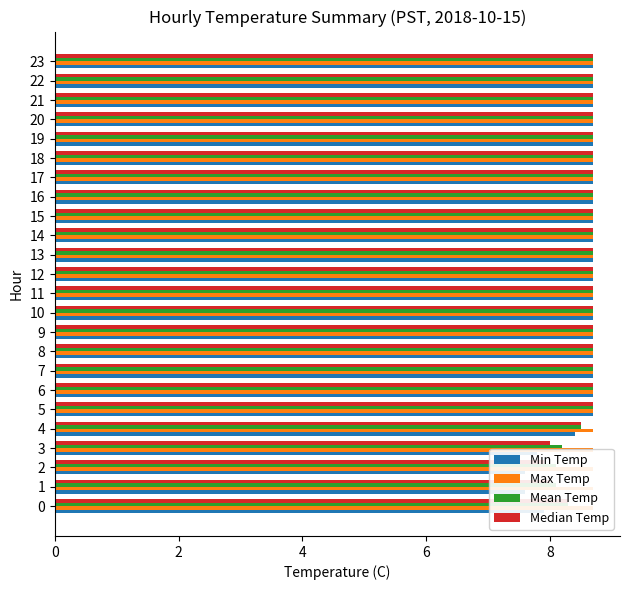

Which series has the largest total across all categories?

Mean Temp